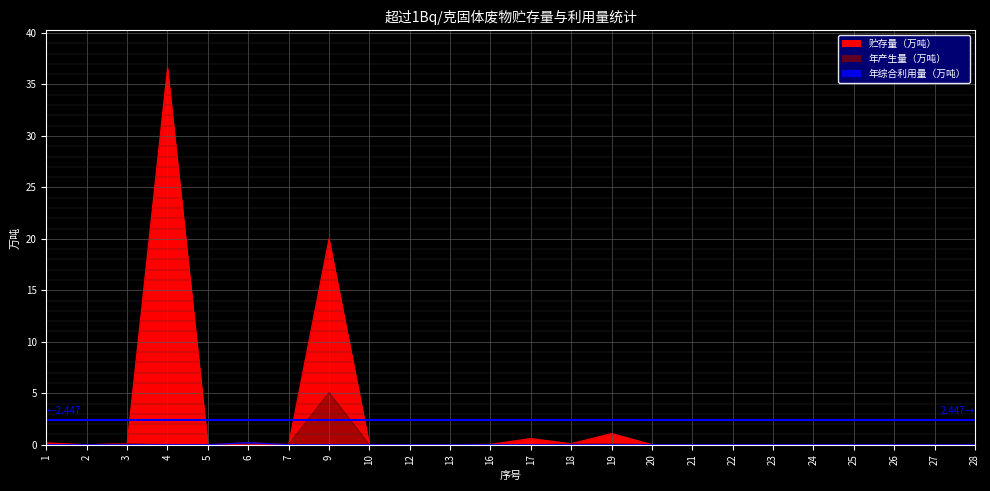

What is the sum of all 年综合利用量（万吨） values?

0.2